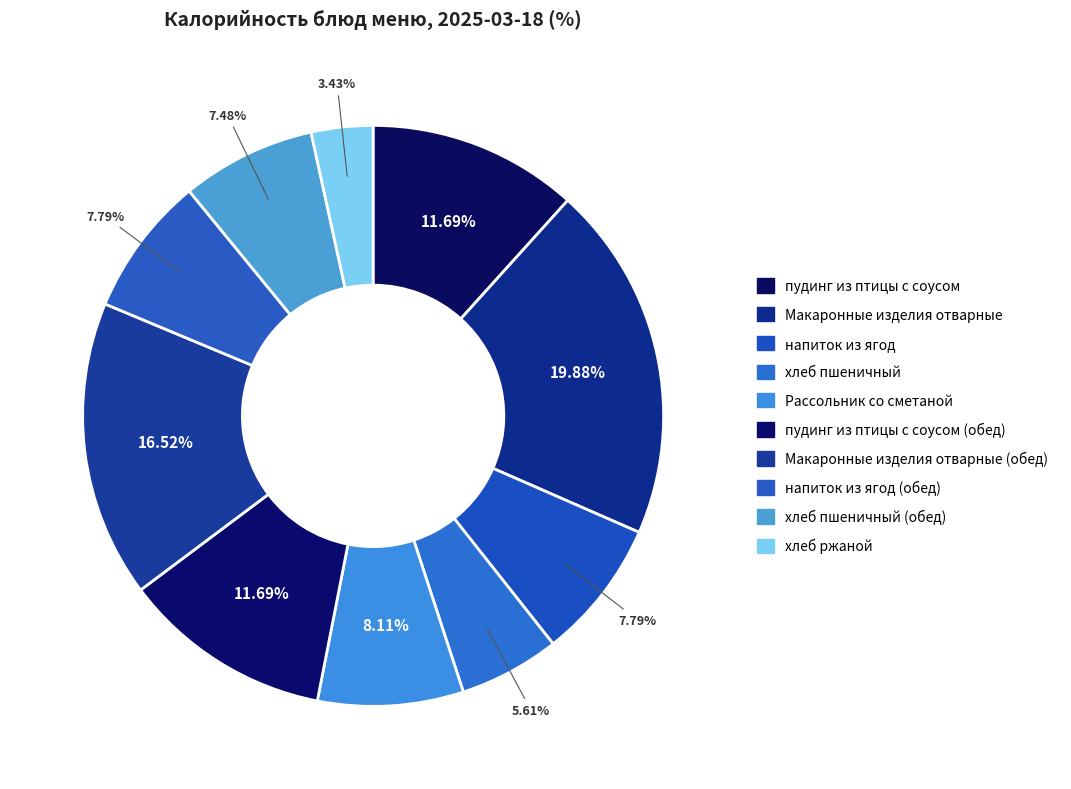

To the nearest percent, what is the average slice percentage?

10%